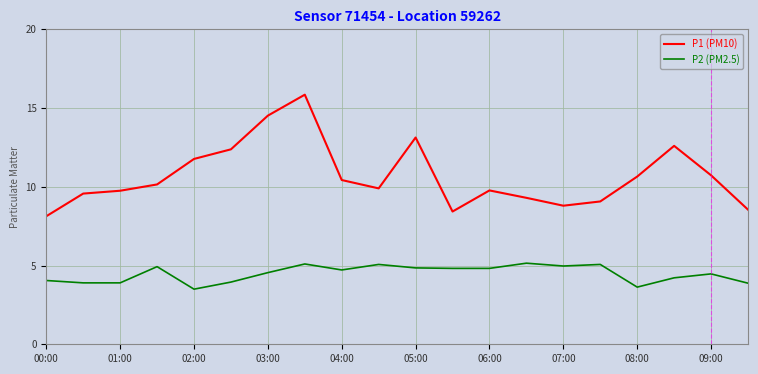

True or false: P2 (PM2.5) and P1 (PM10) intersect in this chart.

False